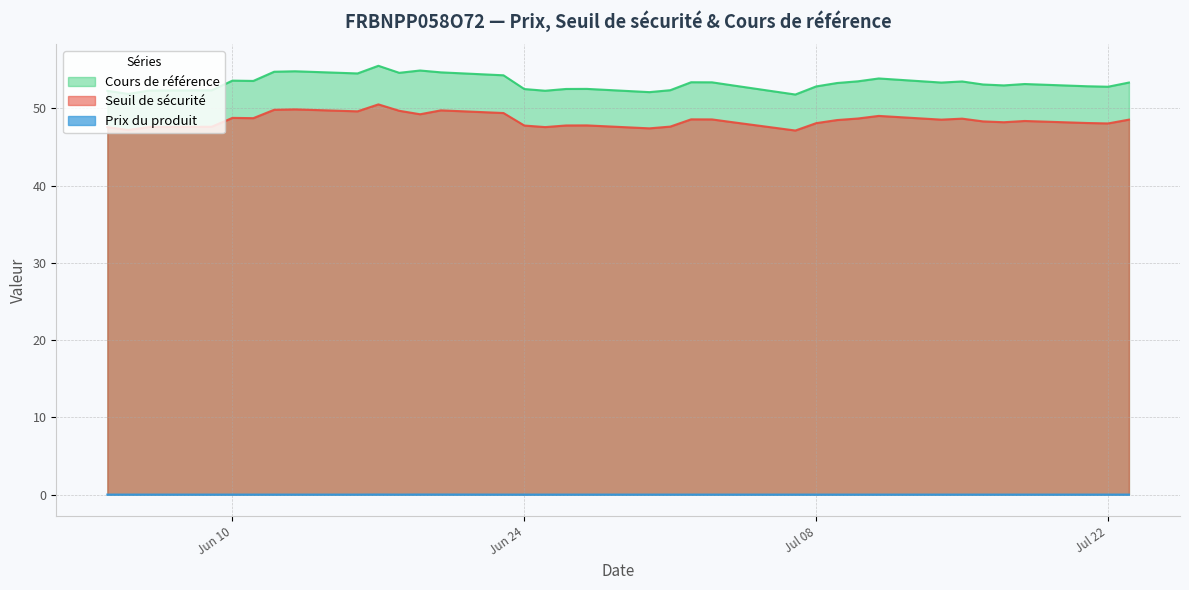

How many data points does each series have?

36